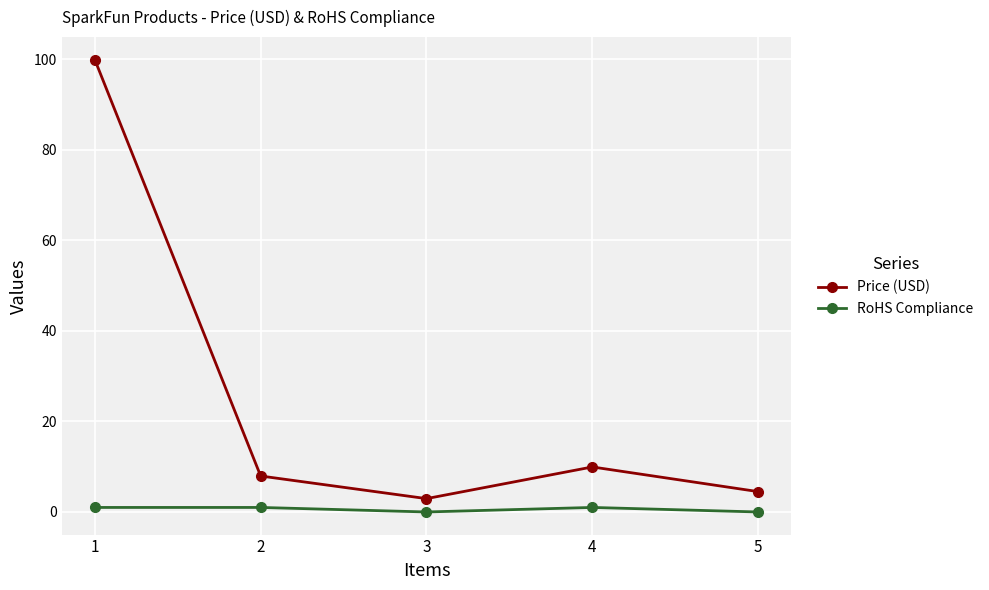

Is it true that Price (USD) equals 4.5 at 5?

True